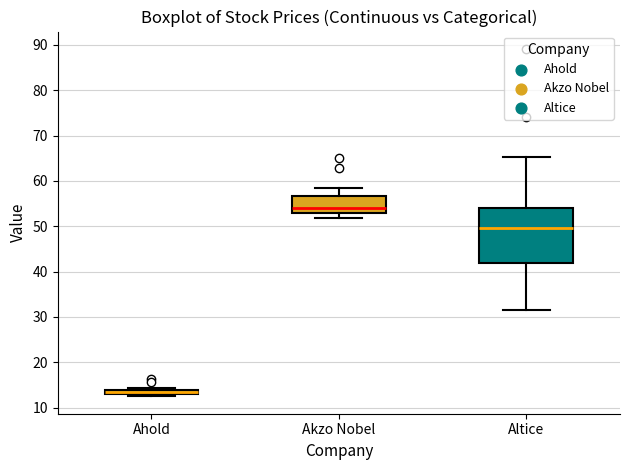

Which box is the tallest, from its lower edge to its upper edge?

Altice